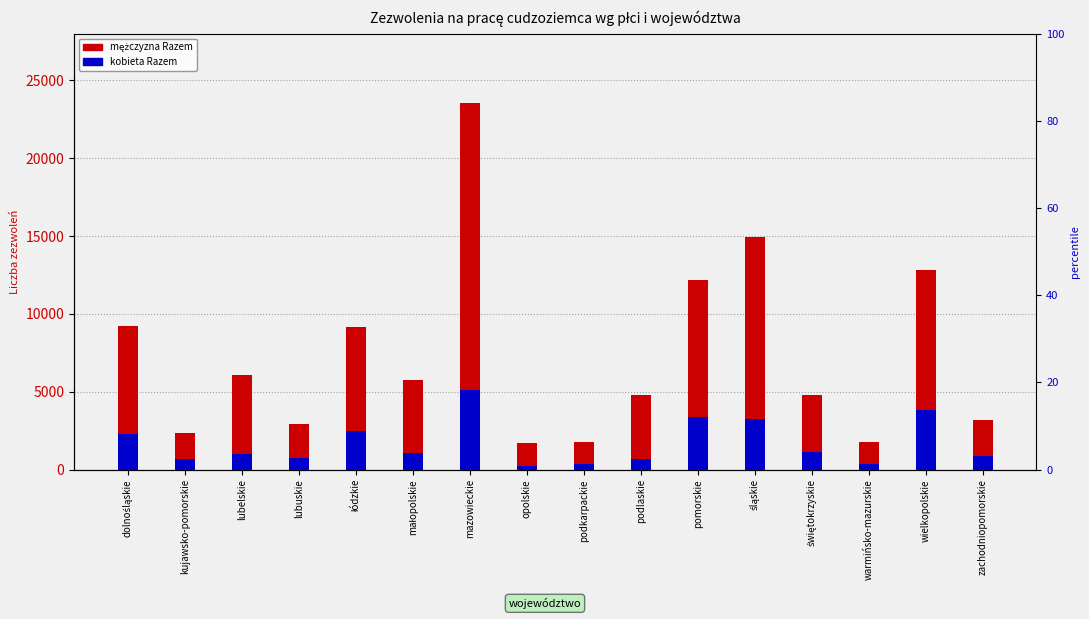

What is the difference between the kobieta Razem values at łódzkie and podlaskie?

1783